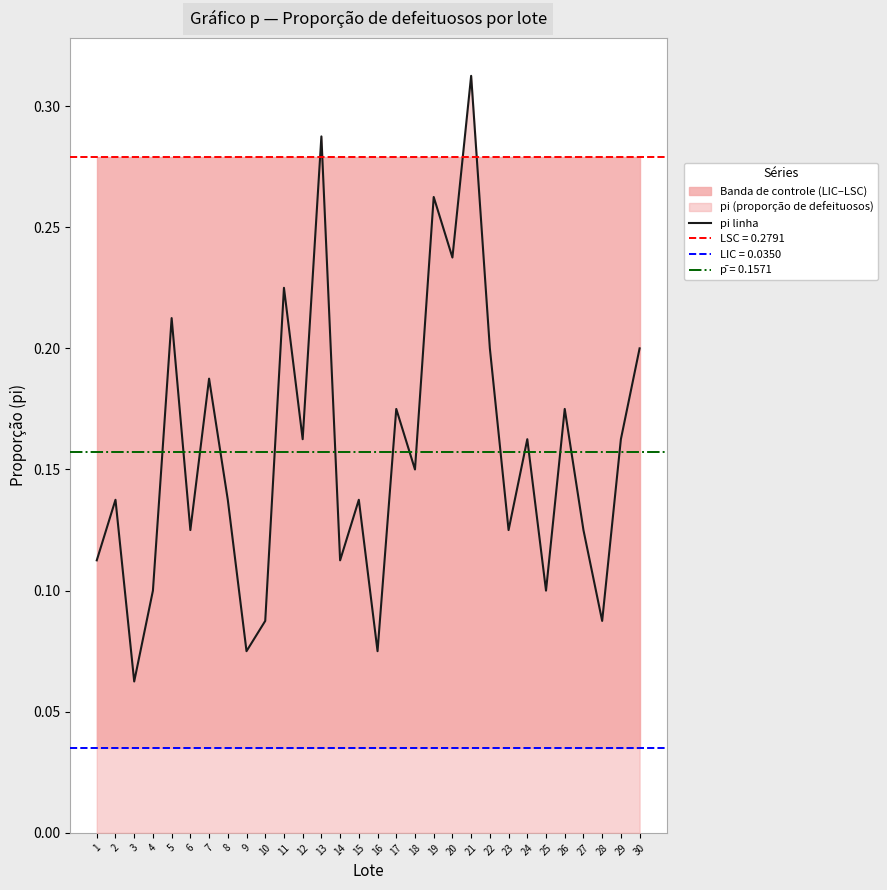

Reading left to right, what are all the values shown in this chart?

1=0.1	2=0.1	3=0.1	4=0.1	5=0.2	6=0.1	7=0.2	8=0.1	9=0.1	10=0.1	11=0.2	12=0.2	13=0.3	14=0.1	15=0.1	16=0.1	17=0.2	18=0.1	19=0.3	20=0.2	21=0.3	22=0.2	23=0.1	24=0.2	25=0.1	26=0.2	27=0.1	28=0.1	29=0.2	30=0.2